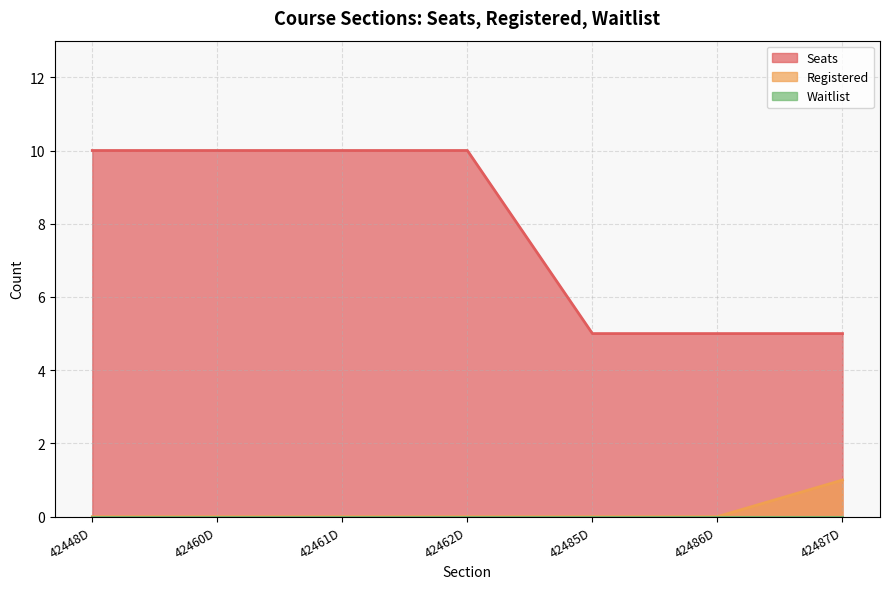

True or false: Seats has more than 0 interior local peaks.

False